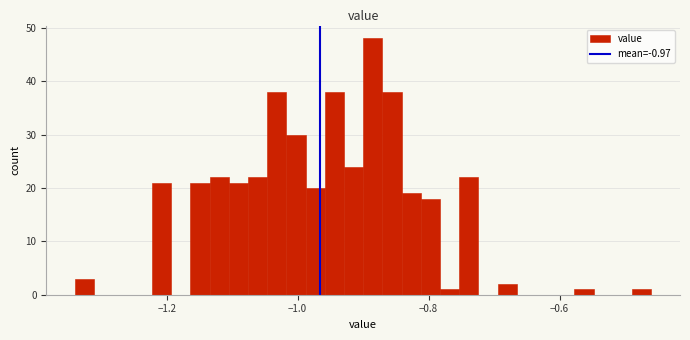

Read against the x-axis, roughly where is the centre of the tallest bar?

-0.88